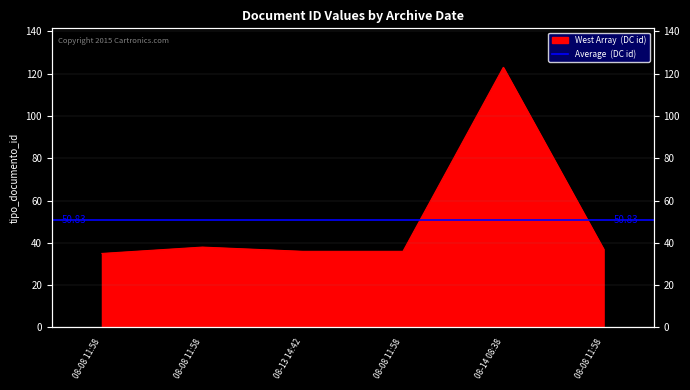

Reading left to right, list all the values displayed in this chart.

35	38	36	36	123	37